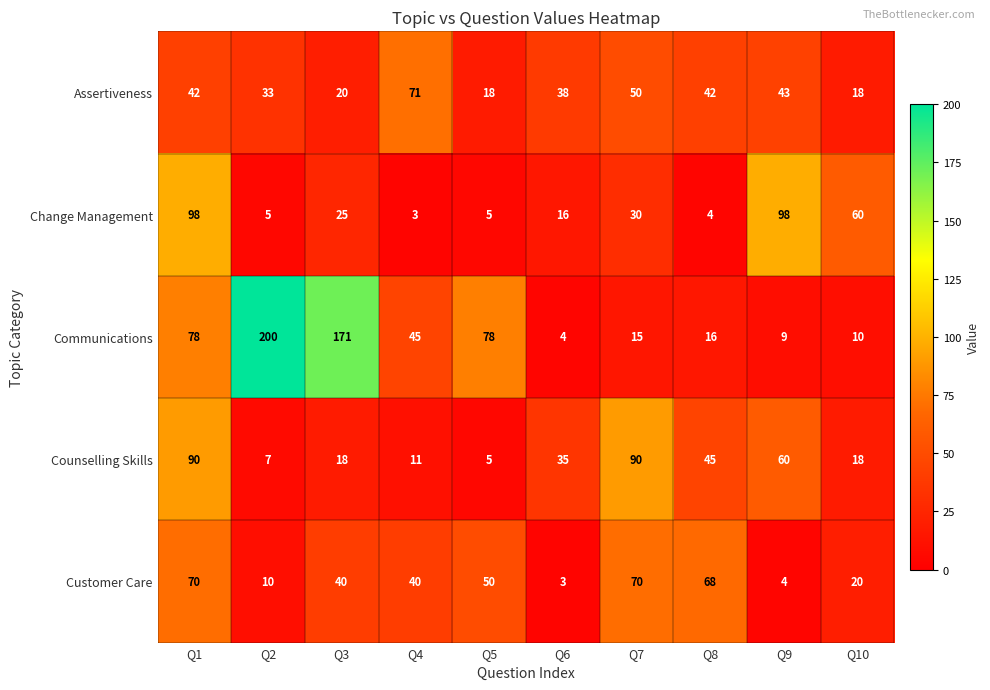

What is the difference between the maximum and minimum values in the Customer Care series?

67